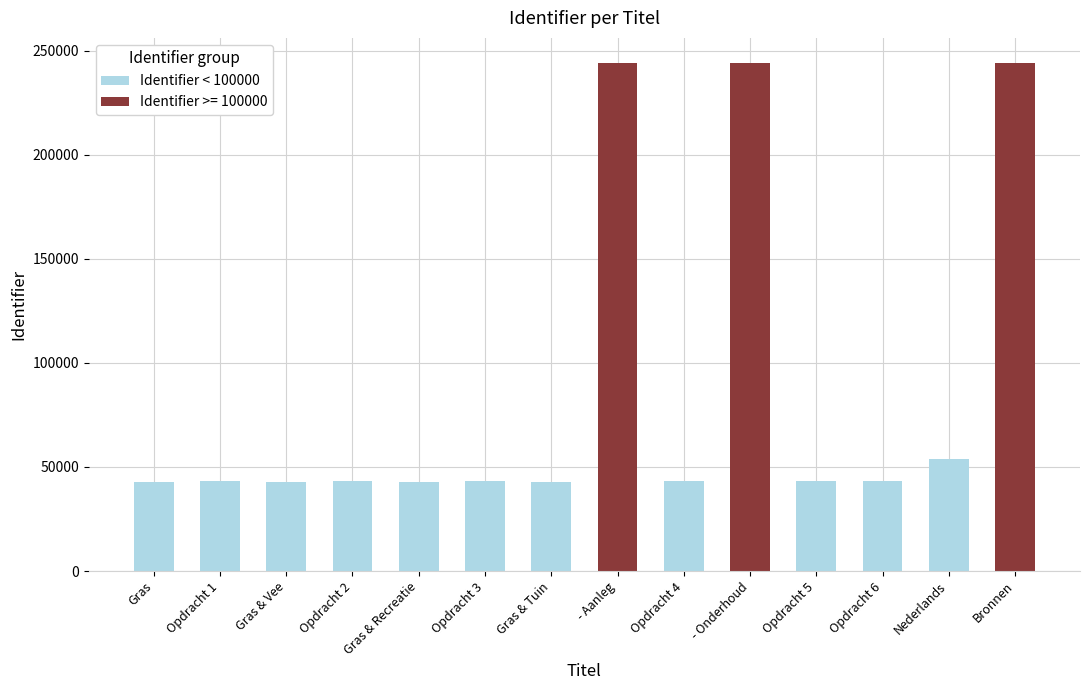

The value of Identifier < 100000 at Nederlands is 15850. True or false?

False